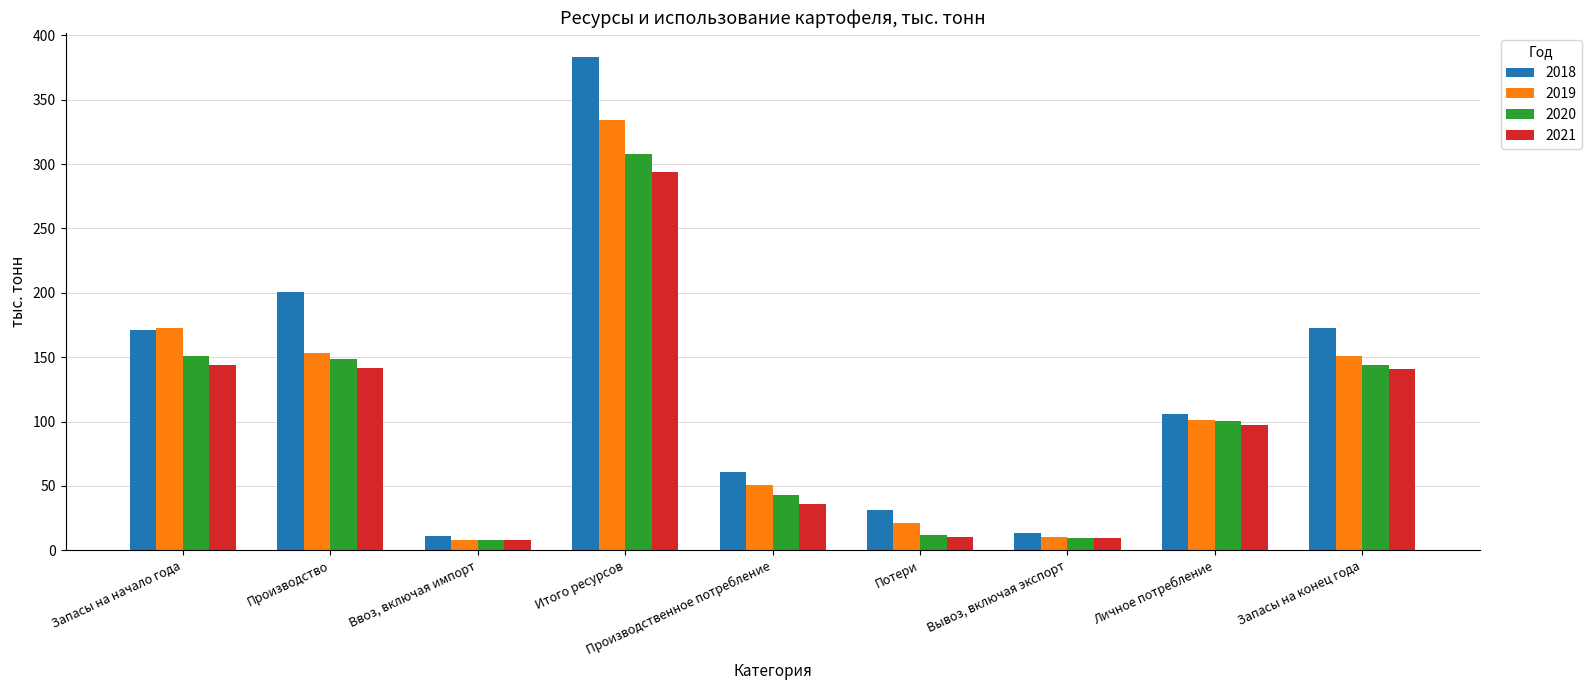

What is the difference between the highest and lowest values at Потери?

20.8